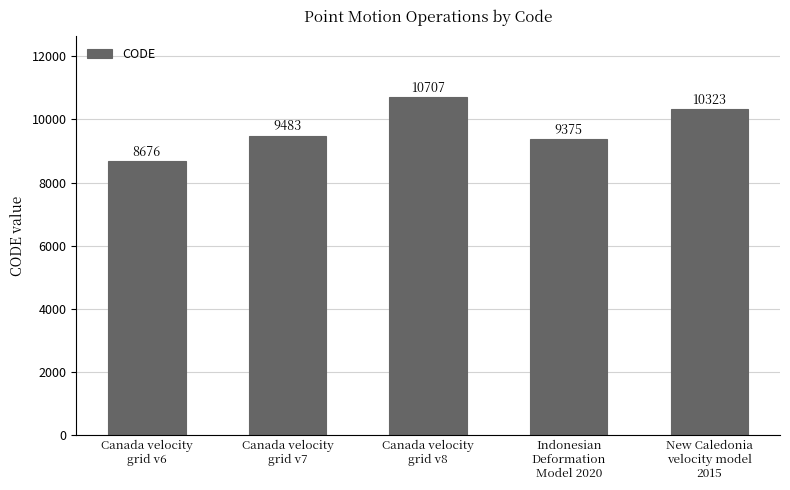

What is the difference between the values at New Caledonia
velocity model
2015 and Canada velocity
grid v8?

384